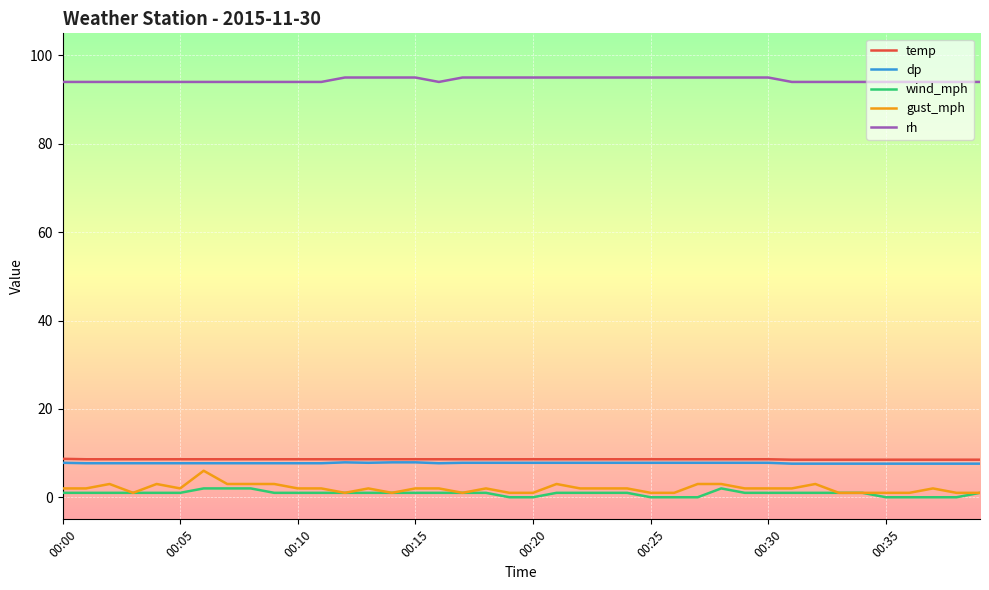

What is the sum of all wind_mph values?

35.0